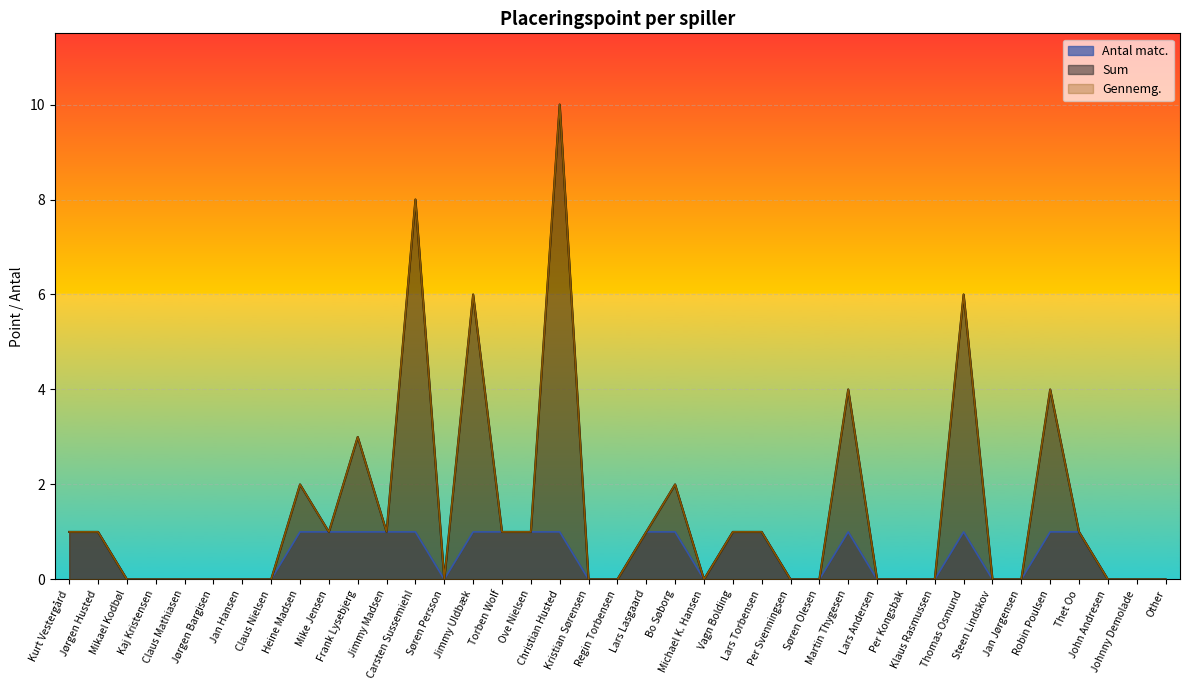

Rank the series by their maximum value, from lowest to highest.

Antal matc., Sum, Gennemg.